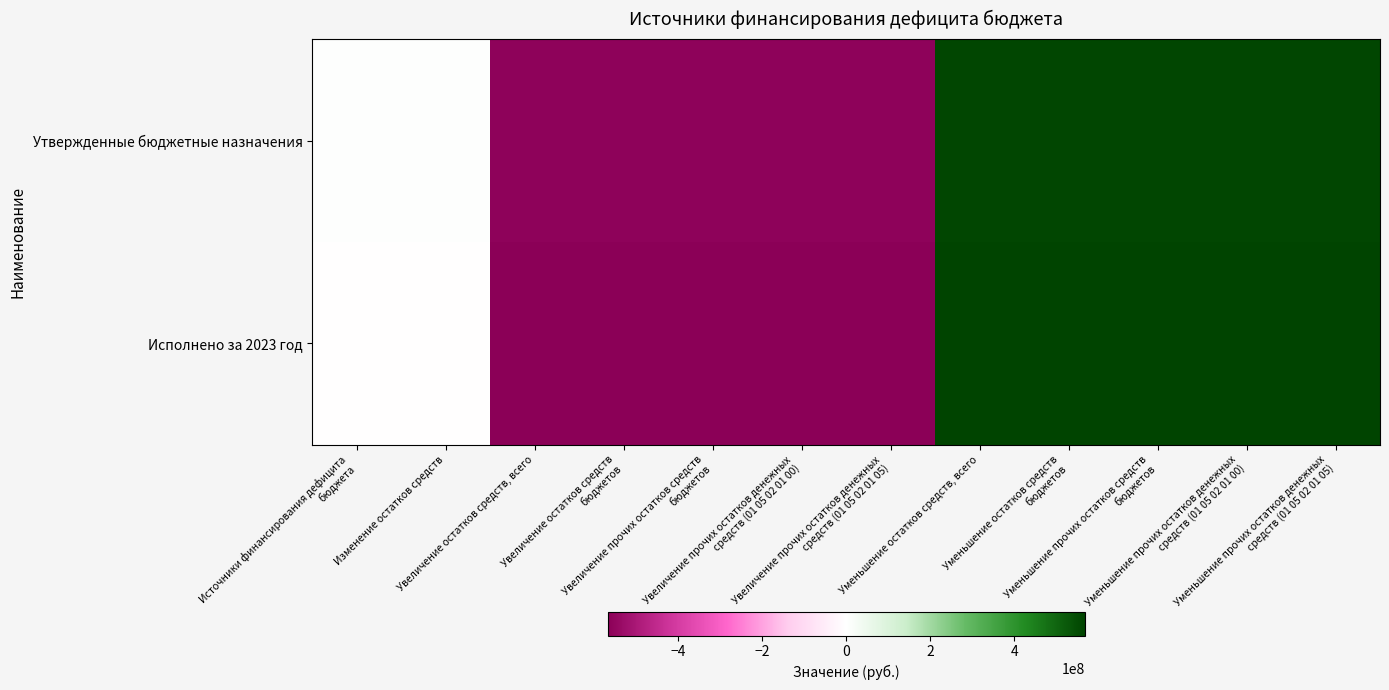

Reading left to right, transcribe all the data shown in this chart.

Утвержденные бюджетные назначения: Источники финансирования дефицита
бюджета=2709192.3	Изменение остатков средств=2709192.3	Увеличение остатков средств, всего=-559561088.7	Увеличение остатков средств
бюджетов=-559561088.7	Увеличение прочих остатков средств
бюджетов=-559561088.7	Увеличение прочих остатков денежных
средств (01 05 02 01 00)=-559561088.7	Увеличение прочих остатков денежных
средств (01 05 02 01 05)=-559561088.7	Уменьшение остатков средств, всего=562270281.0	Уменьшение остатков средств
бюджетов=562270281.0	Уменьшение прочих остатков средств
бюджетов=562270281.0	Уменьшение прочих остатков денежных
средств (01 05 02 01 00)=562270281.0	Уменьшение прочих остатков денежных
средств (01 05 02 01 05)=562270281.0
Исполнено за 2023 год: Источники финансирования дефицита
бюджета=-1997604.7	Изменение остатков средств=-1997604.7	Увеличение остатков средств, всего=-568047848.4	Увеличение остатков средств
бюджетов=-568047848.4	Увеличение прочих остатков средств
бюджетов=-568047848.4	Увеличение прочих остатков денежных
средств (01 05 02 01 00)=-568047848.4	Увеличение прочих остатков денежных
средств (01 05 02 01 05)=-568047848.4	Уменьшение остатков средств, всего=566050243.7	Уменьшение остатков средств
бюджетов=566050243.7	Уменьшение прочих остатков средств
бюджетов=566050243.7	Уменьшение прочих остатков денежных
средств (01 05 02 01 00)=566050243.7	Уменьшение прочих остатков денежных
средств (01 05 02 01 05)=566050243.7